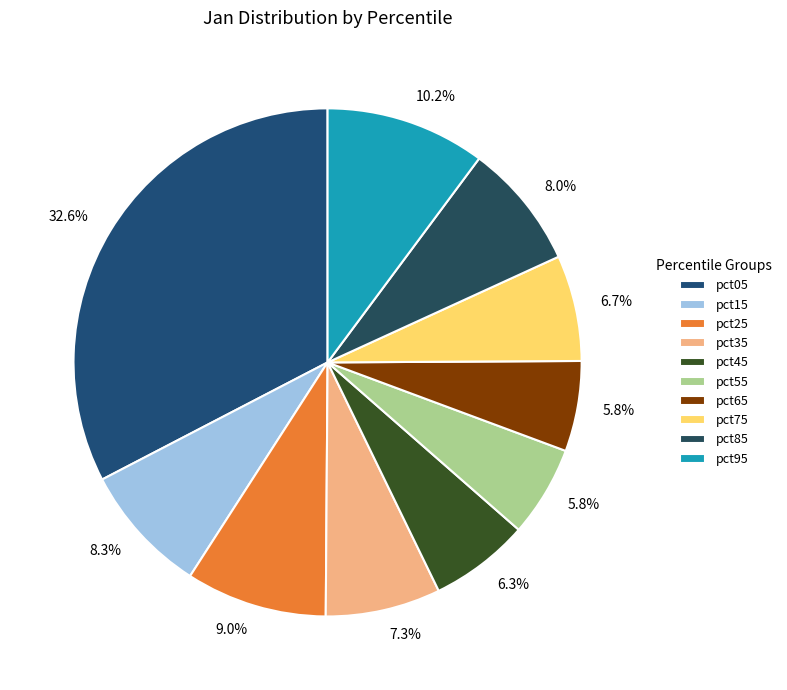

Is pct35 the majority of the pie?

No